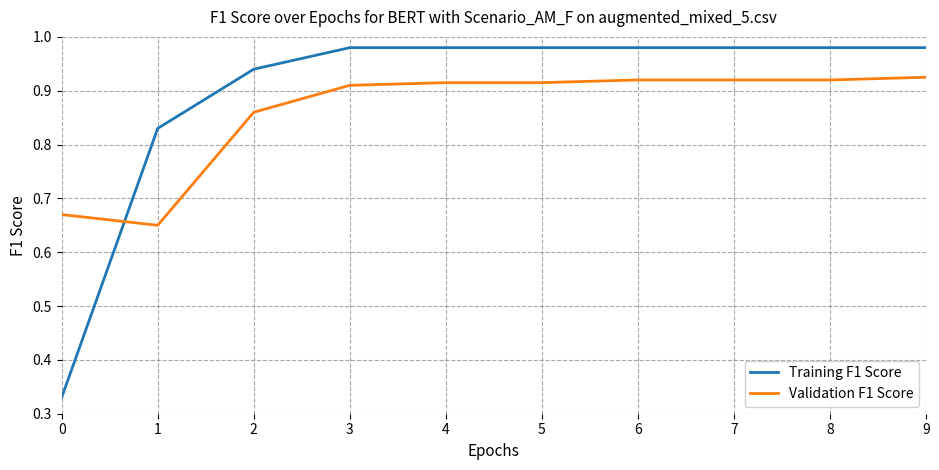

At how many categories does at least one series exceed 0?

10